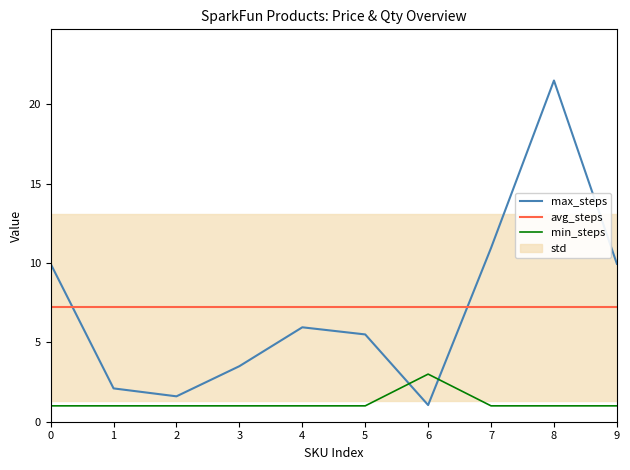

True or false: avg_steps has more than 1 points higher than both neighbors.

False